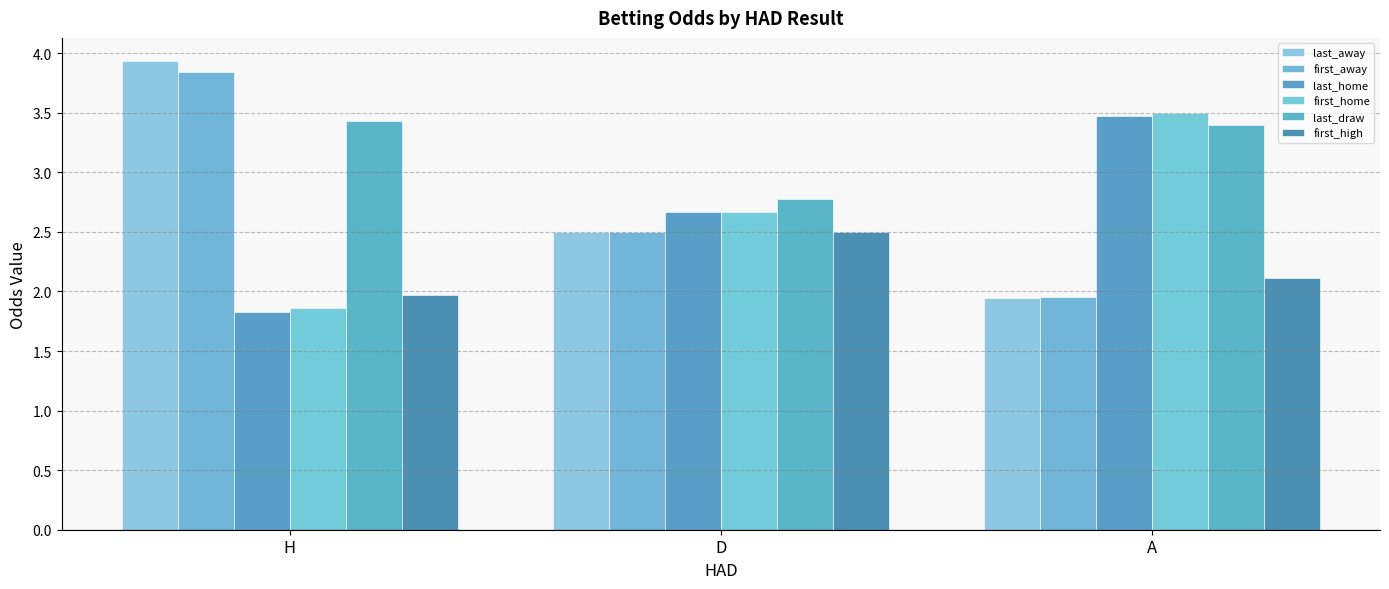

What is the smallest value displayed?

1.8